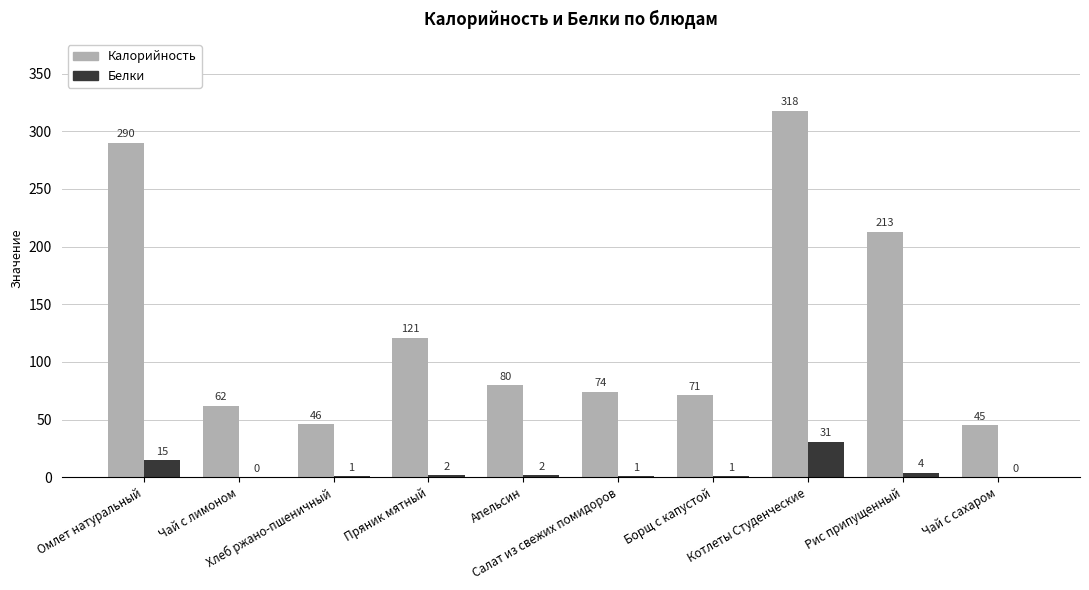

Which series has the widest spread of values?

Калорийность